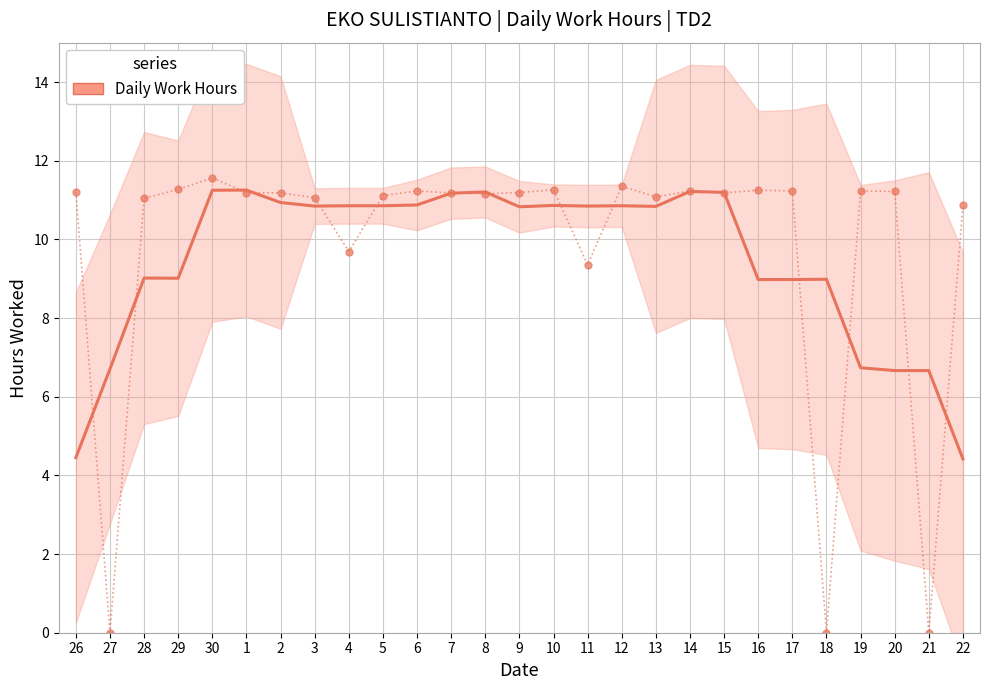

Count the number of values greater than 11.

21